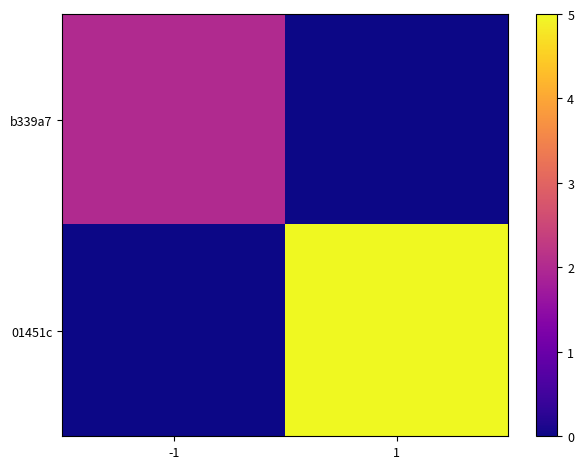

Reading right to left, extract all data points from this chart.

b339a7: 1=0	-1=2
01451c: 1=5	-1=0